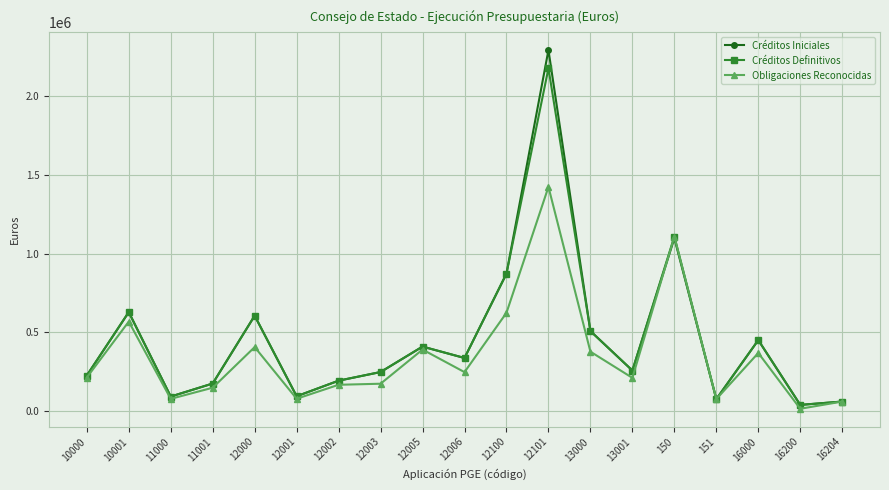

The value of Créditos Iniciales at 12006 is 336060.0. True or false?

True